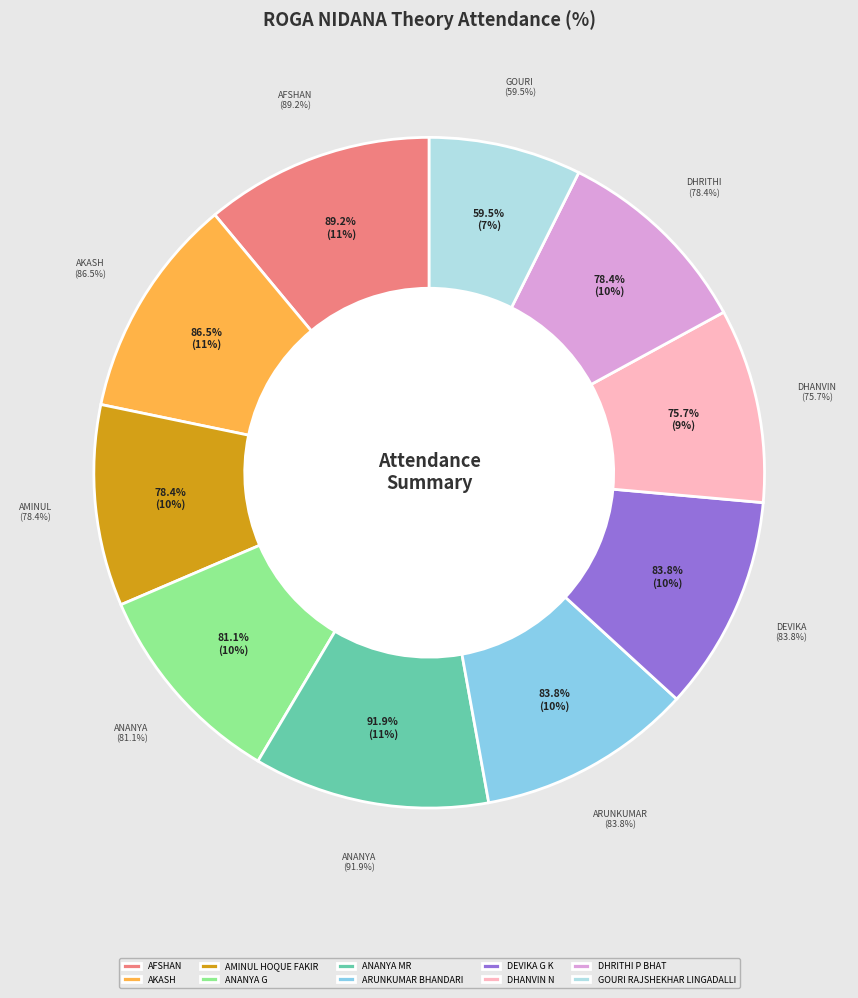

How many segments does this pie chart have?

10